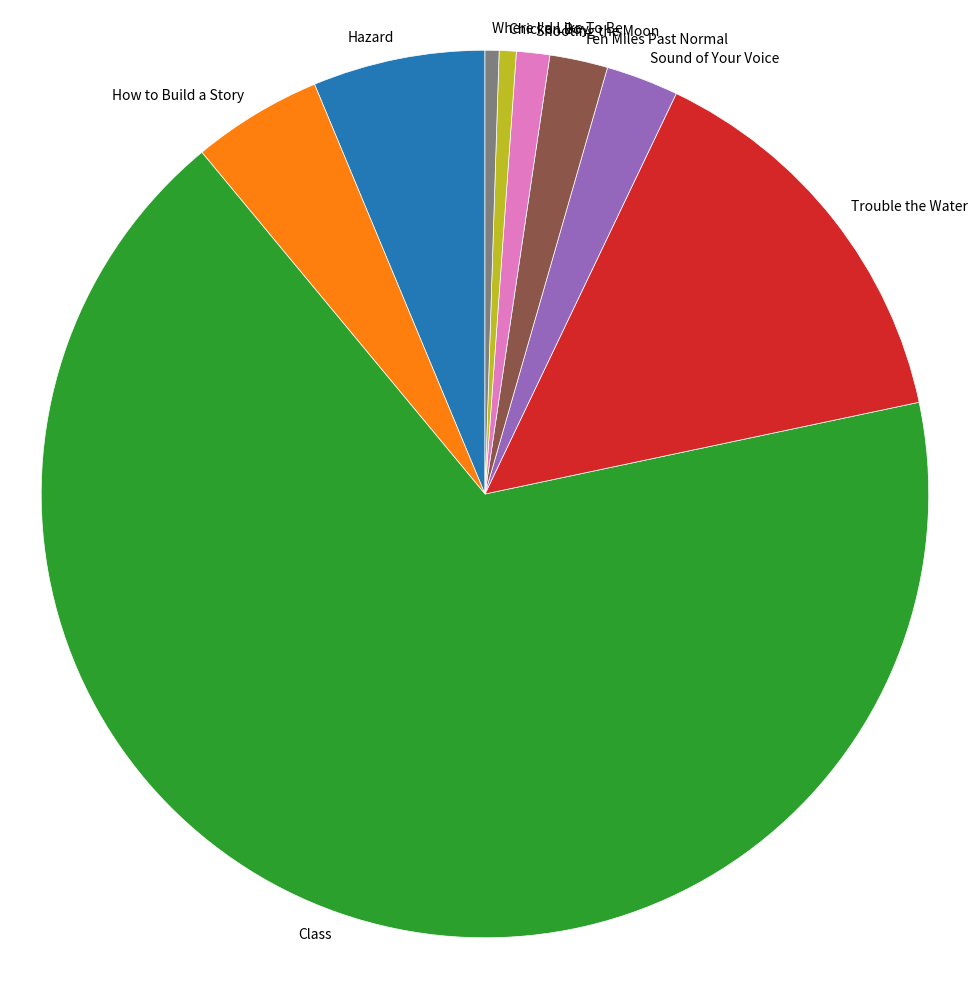

The Chicken Boy slice represents 1% of the pie. True or false?

True